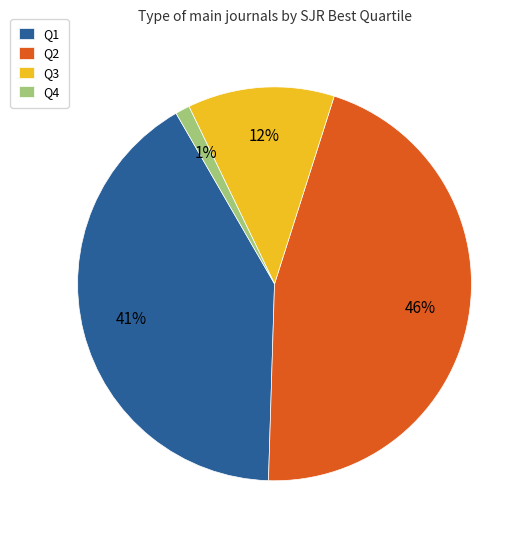

What percentage is the Q3 slice, to the nearest percent?

12%